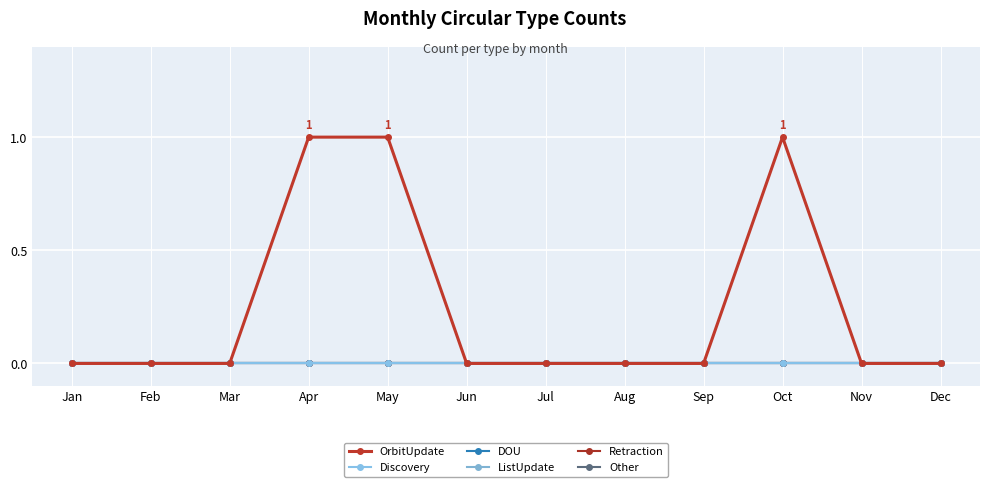

True or false: Other and Discovery intersect in this chart.

False